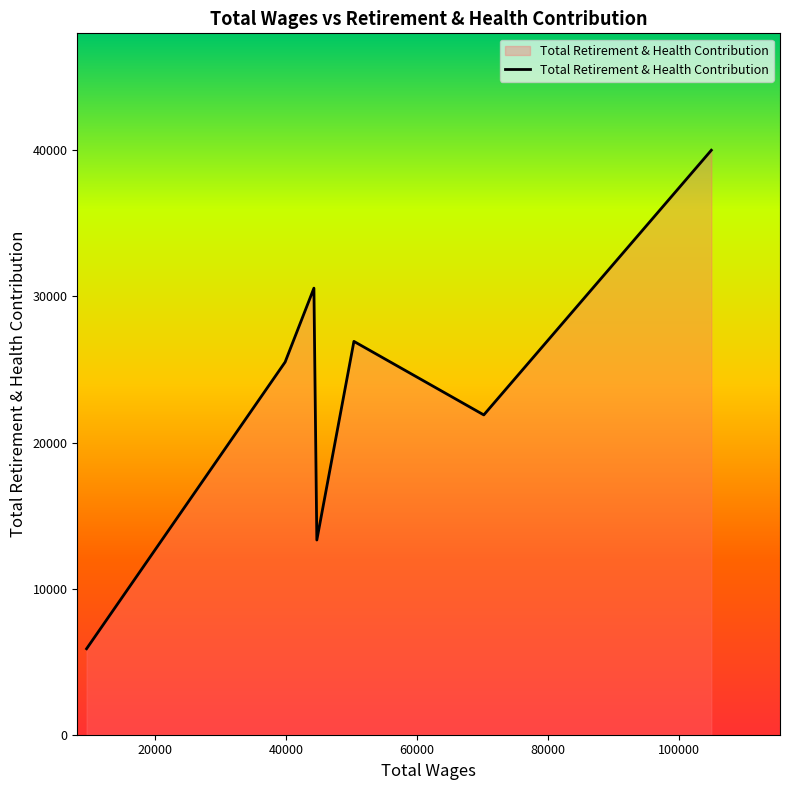

What is the smallest value displayed?

5885